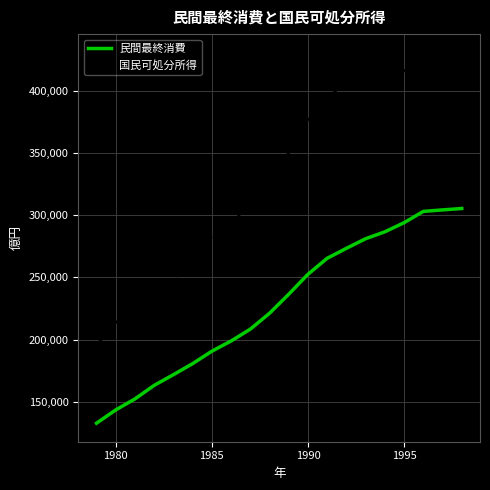

Rank the series by their average value, from lowest to highest.

民間最終消費, 国民可処分所得